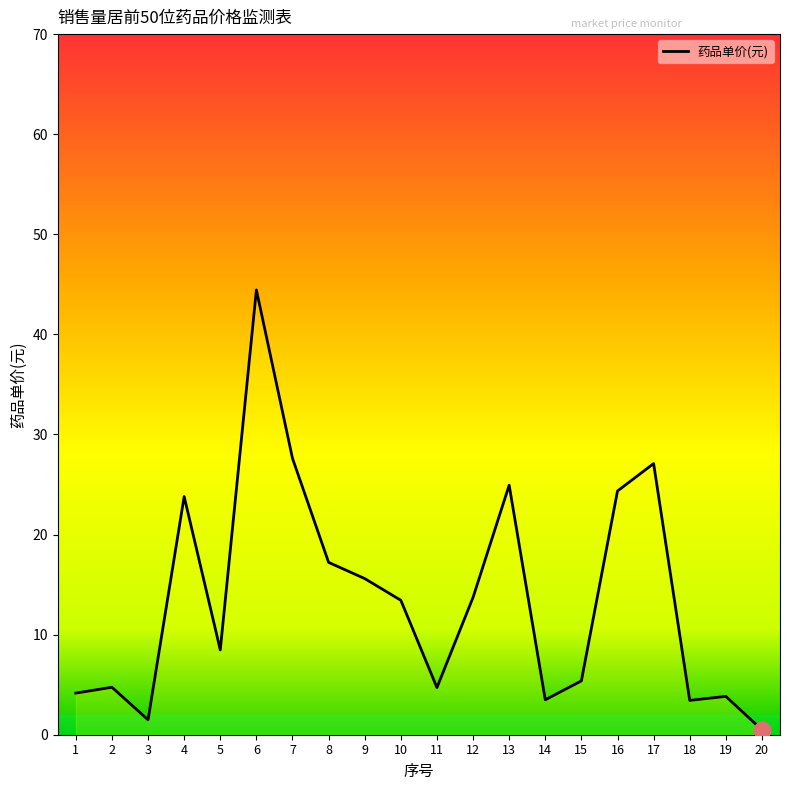

Count the number of data series in this chart.

1